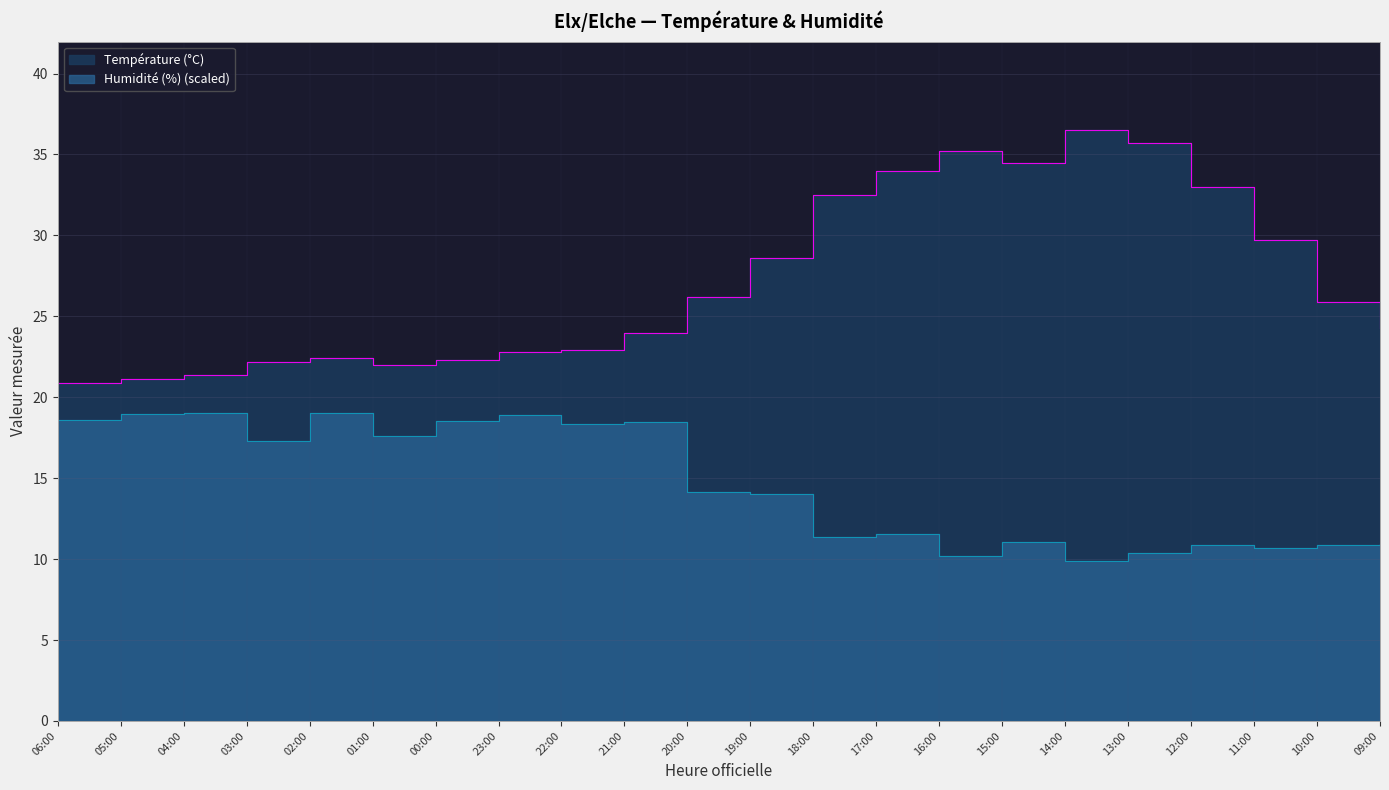

What is the approximate value of Température (°C) at 21:00?

24.0